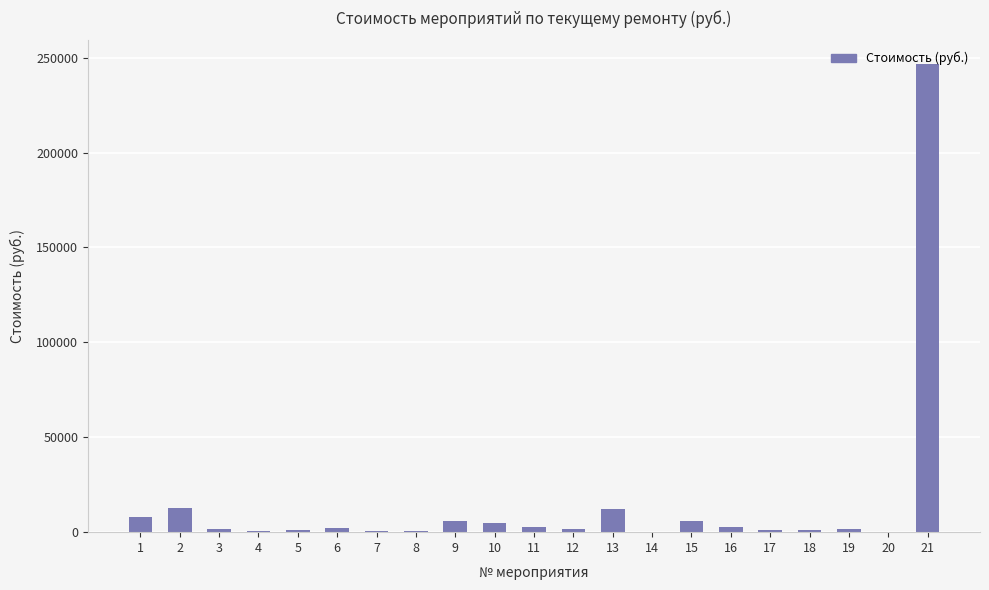

What is the maximum value shown in the chart?

246750.0